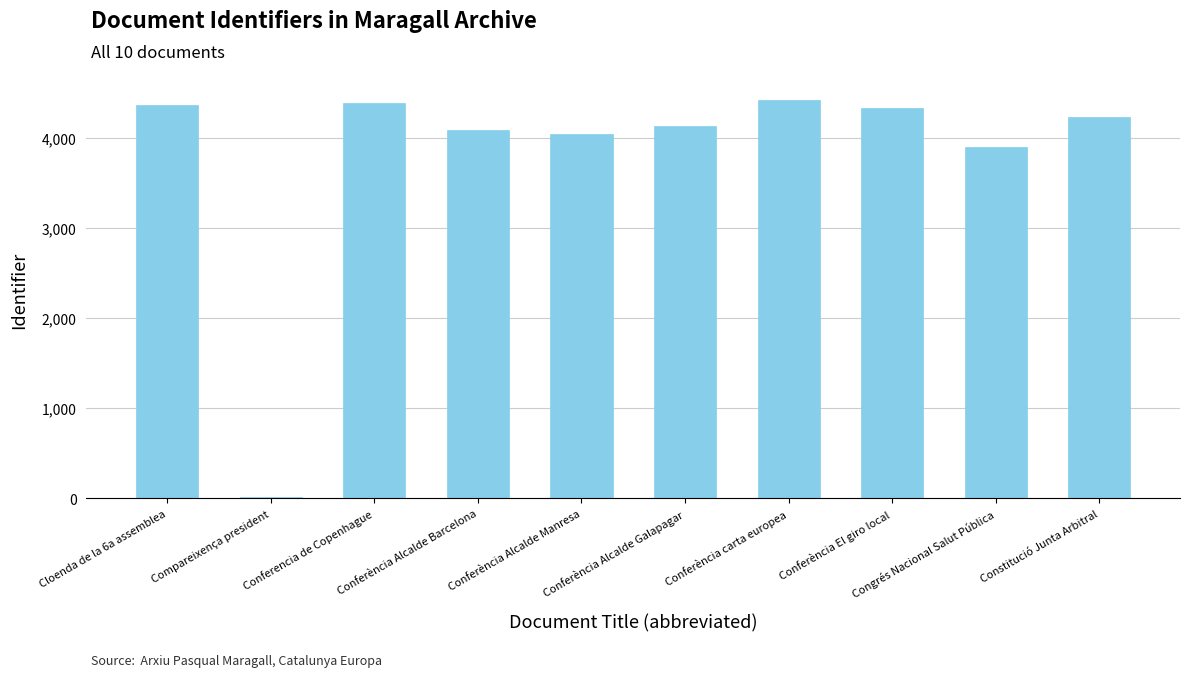

Is it true that the value at Conferència Alcalde Manresa is 4050?

True